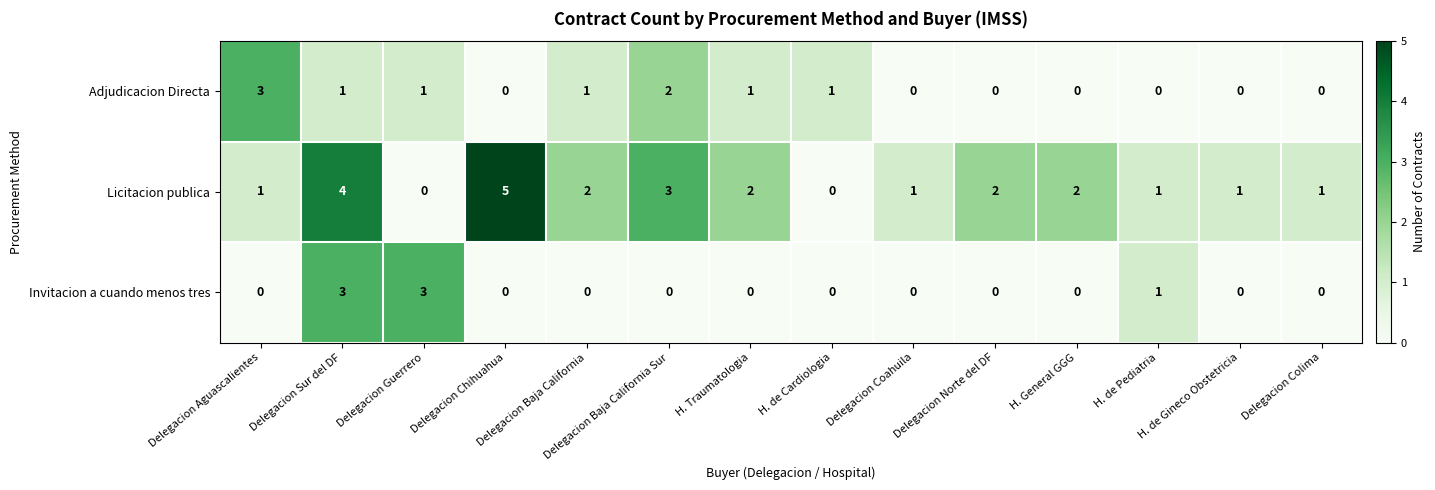

What is the total value across all series at Delegacion Baja California?

3